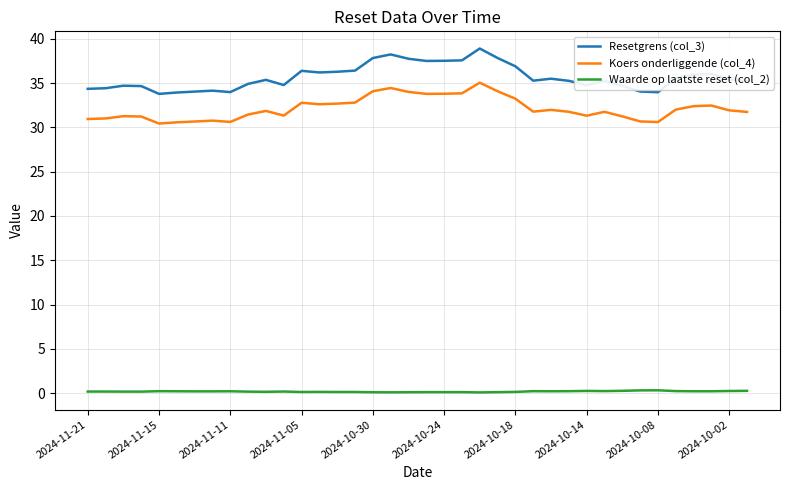

How many lines are shown in the chart?

3